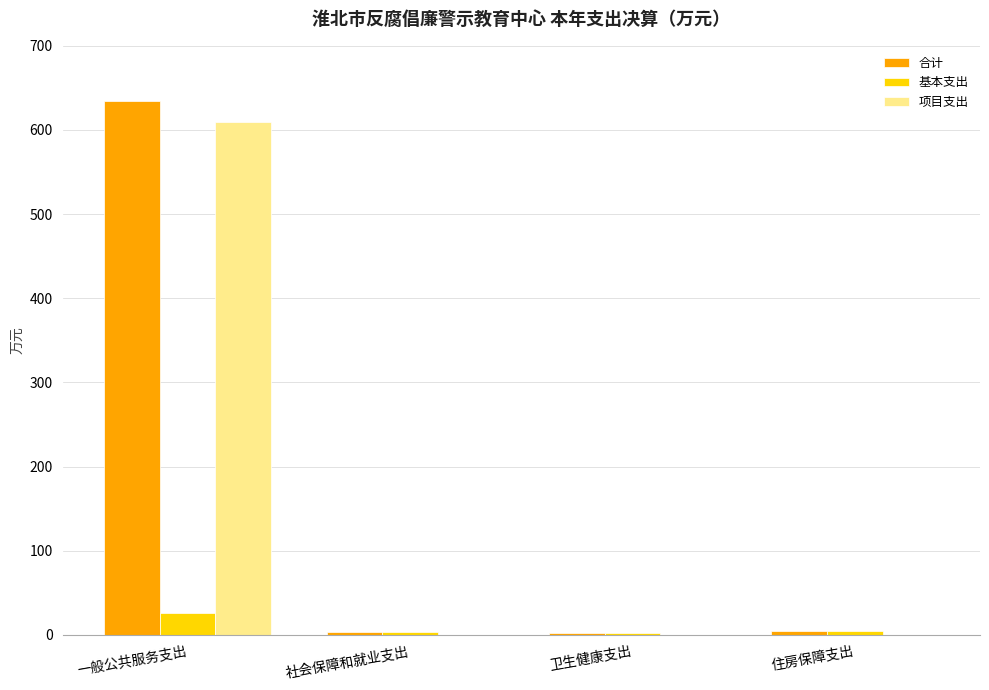

What is the approximate value of 合计 at 社会保障和就业支出?

3.2